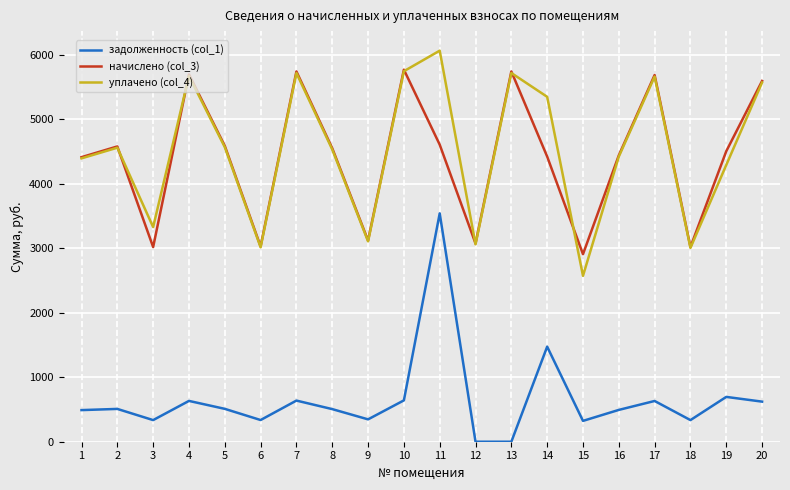

What is the total value across all series at 3?

6684.5